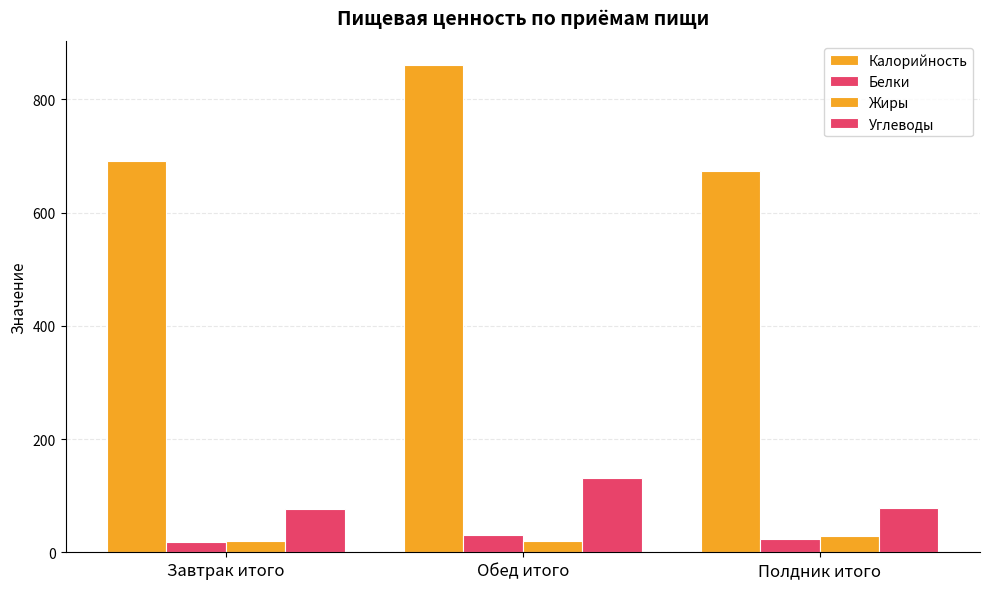

What is the label of the 1st bar from the right?

Полдник итого